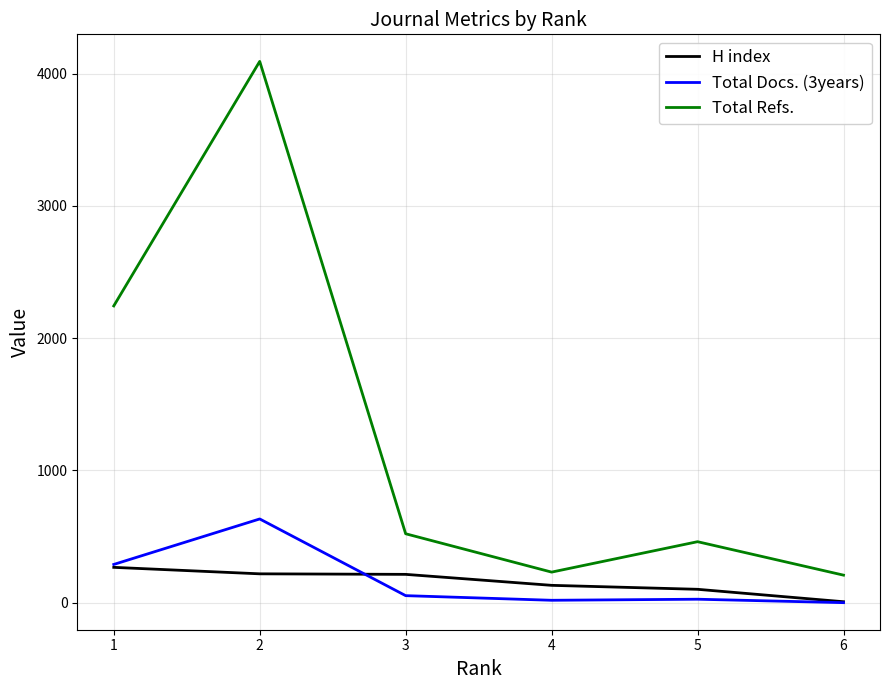

The Total Refs. series shows 4093 at 2. True or false?

True